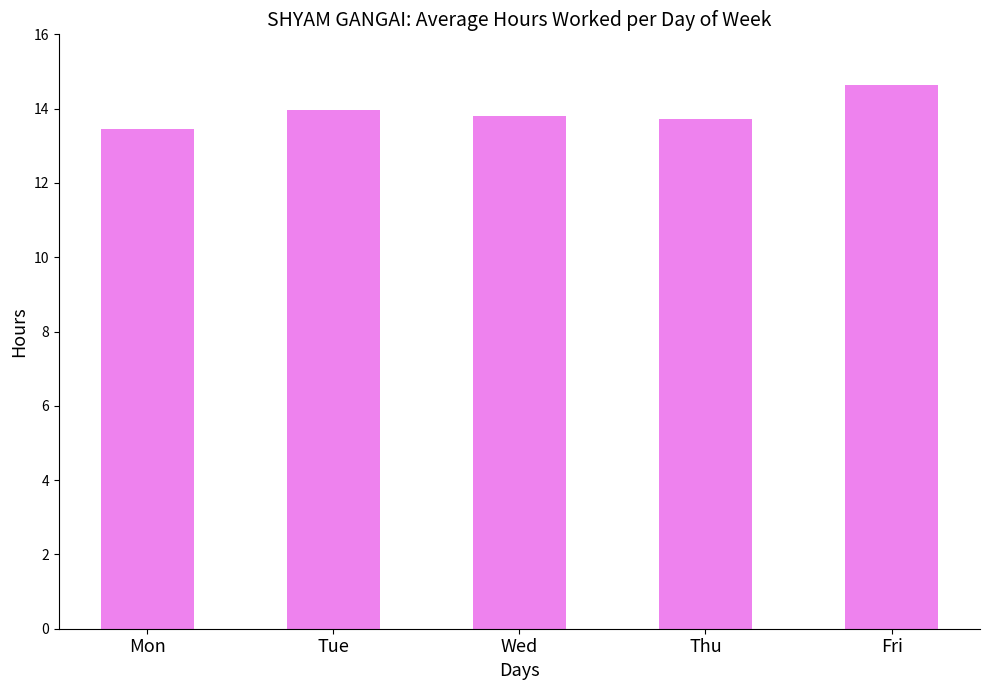

Reading left to right, extract all data points from this chart.

Mon=13.4	Tue=14.0	Wed=13.8	Thu=13.7	Fri=14.6